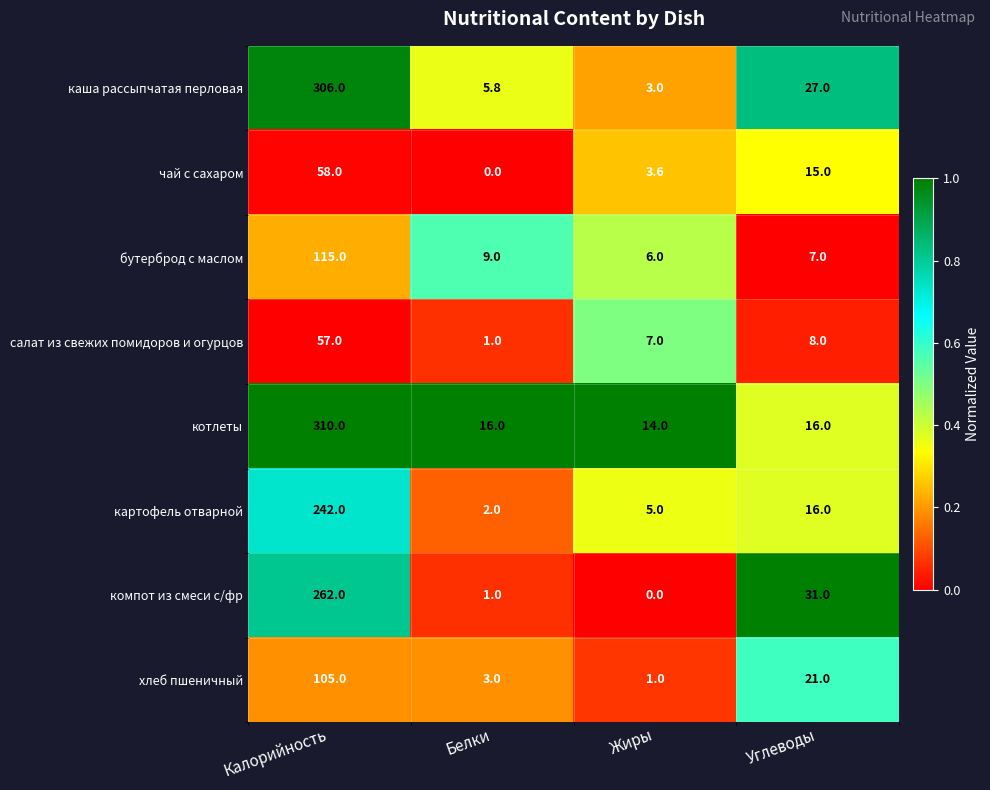

The салат из свежих помидоров и огурцов series shows 1.5 at Белки. True or false?

False